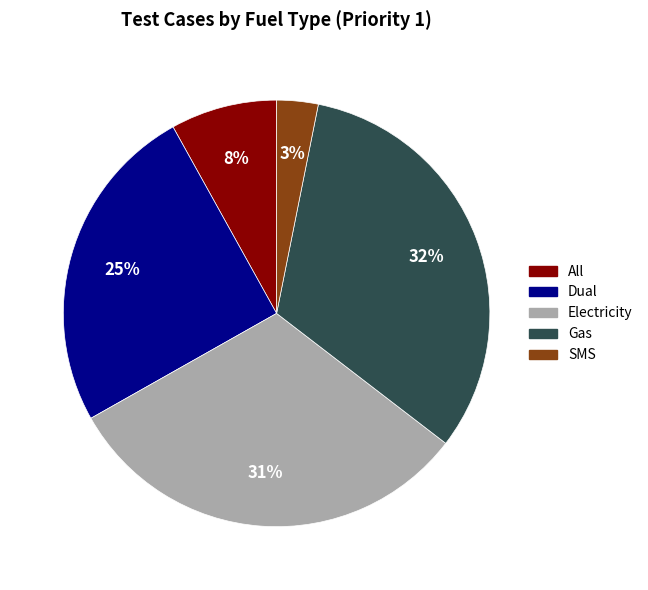

Which has a higher value, All or SMS?

All